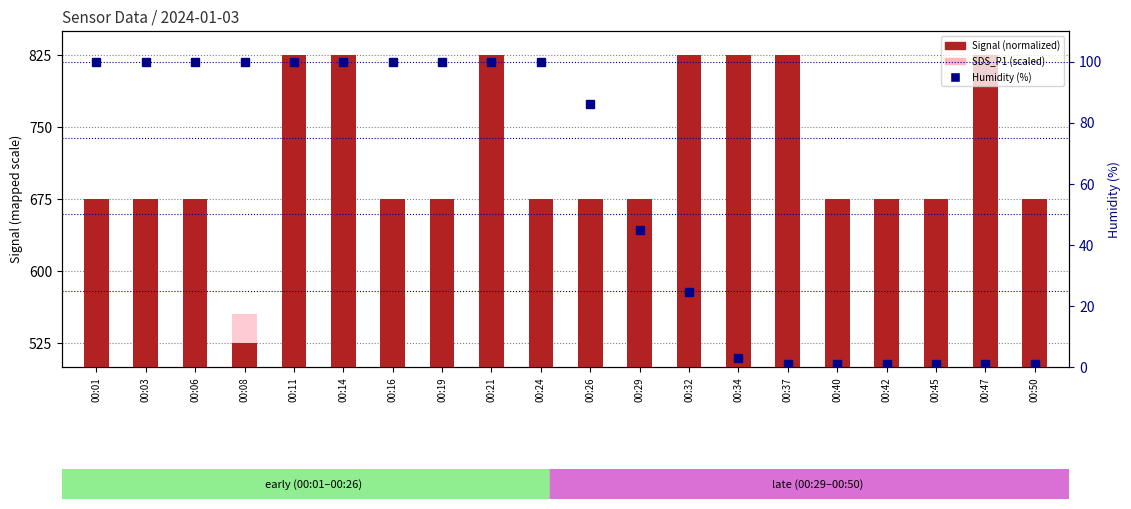

Is it true that Temp (scaled) equals 461.1 at 00:26?

False